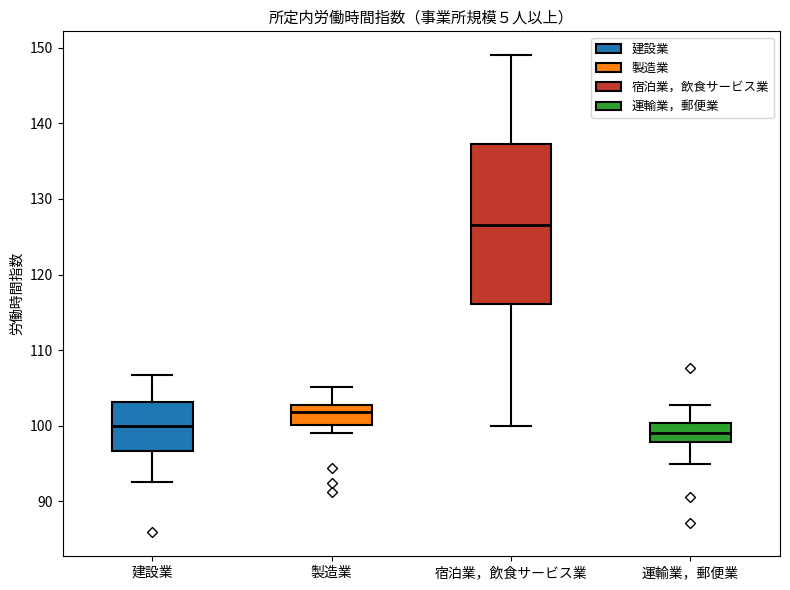

Which box has the lowest median line?

運輸業，郵便業